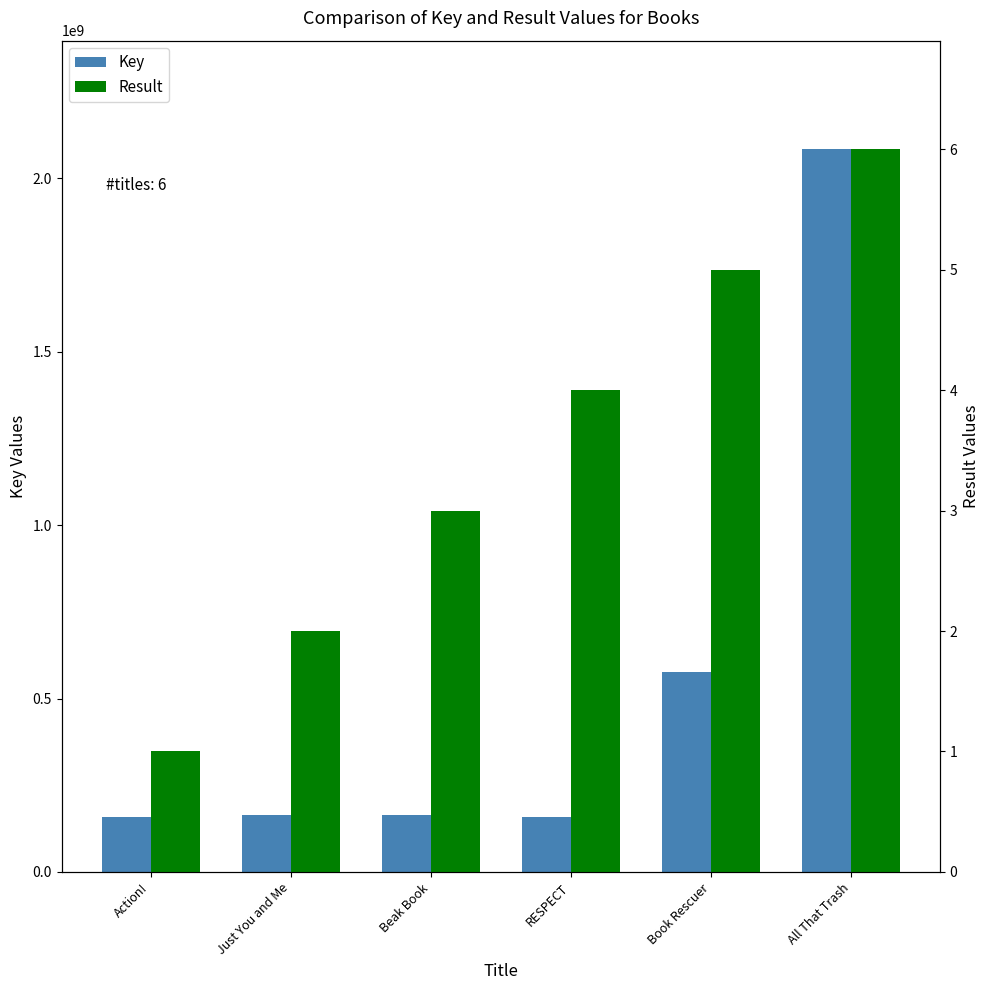

List the labels in order of Result value, largest first.

All That Trash, Book Rescuer, RESPECT, Beak Book, Just You and Me, Action!